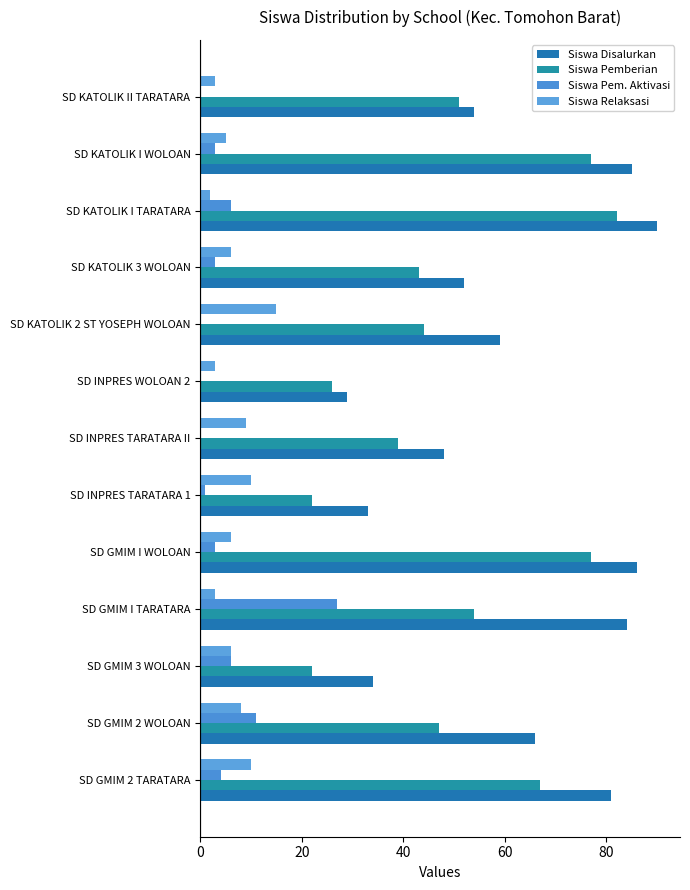

Reading left to right, transcribe all the data shown in this chart.

Siswa Disalurkan: 81	66	34	84	86	33	48	29	59	52	90	85	54
Siswa Pemberian: 67	47	22	54	77	22	39	26	44	43	82	77	51
Siswa Pem. Aktivasi: 4	11	6	27	3	1	0	0	0	3	6	3	0
Siswa Relaksasi: 10	8	6	3	6	10	9	3	15	6	2	5	3